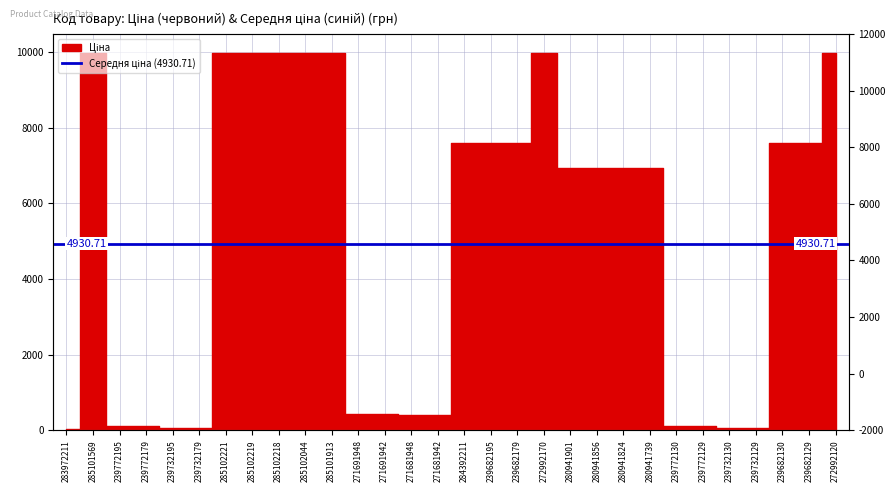

What is the change in value from 239772179 to 280941824?

+6811.6